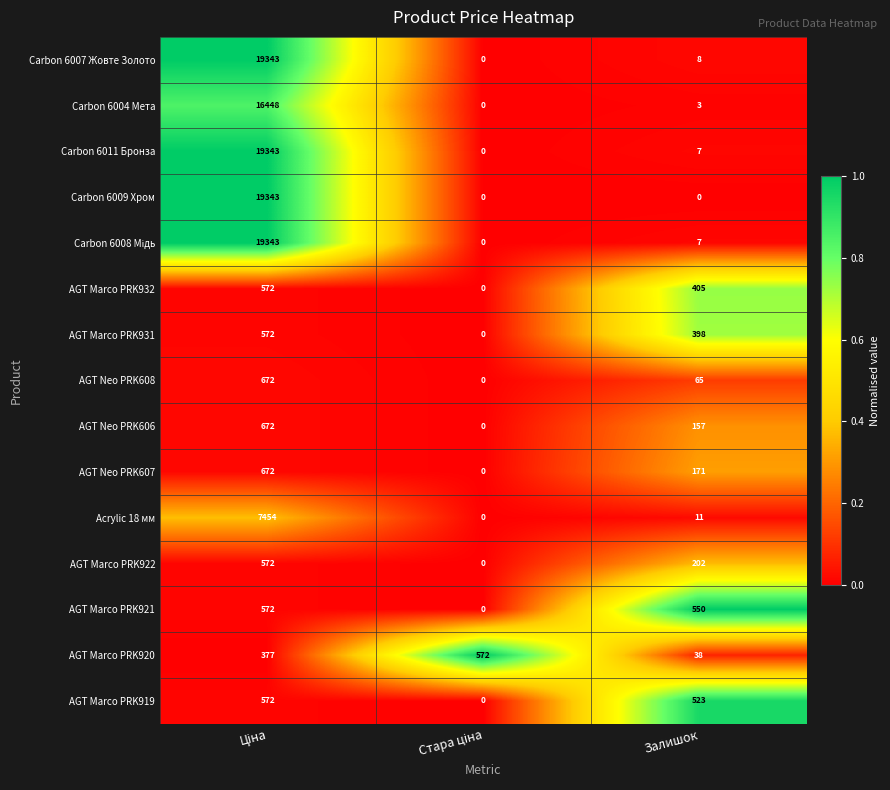

How many data points in AGT Neo PRK606 are less than 157?

1